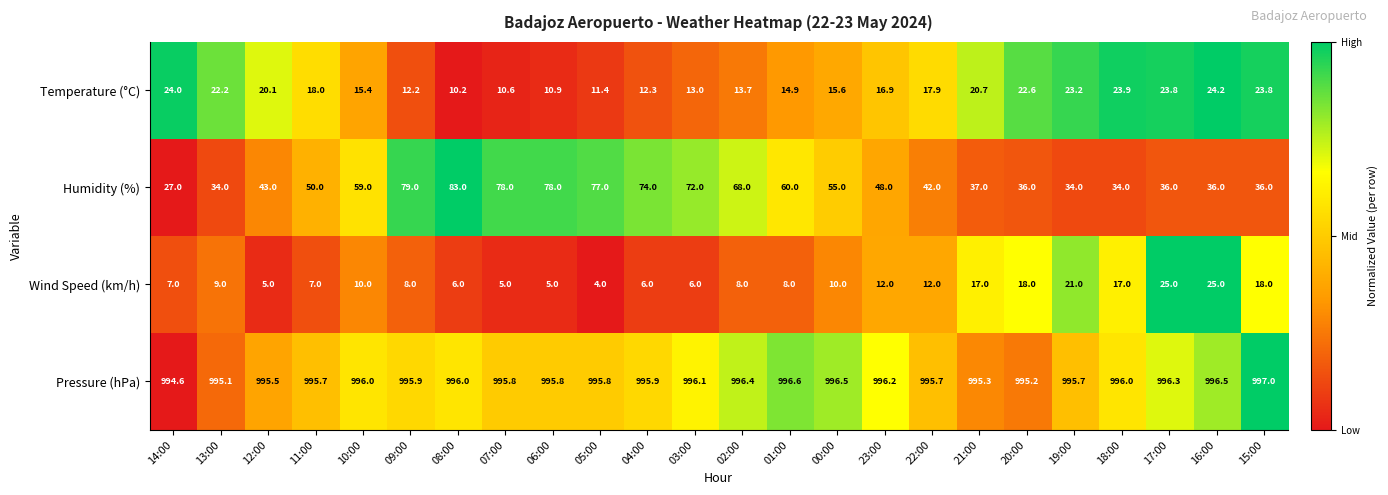

The value of Humidity (%) at 00:00 is 75.4. True or false?

False